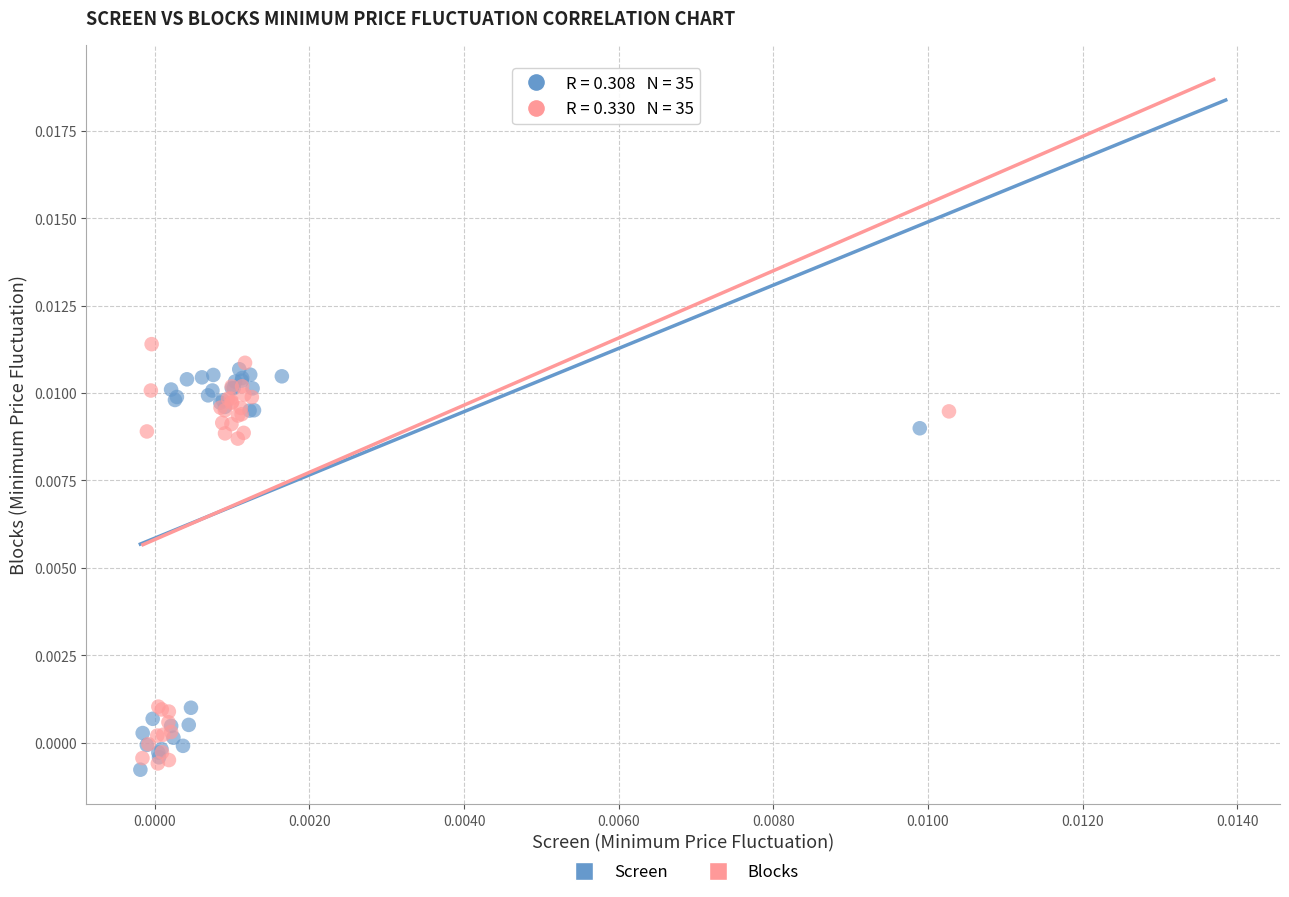

What are all the series names shown in the legend?

Screen, Blocks